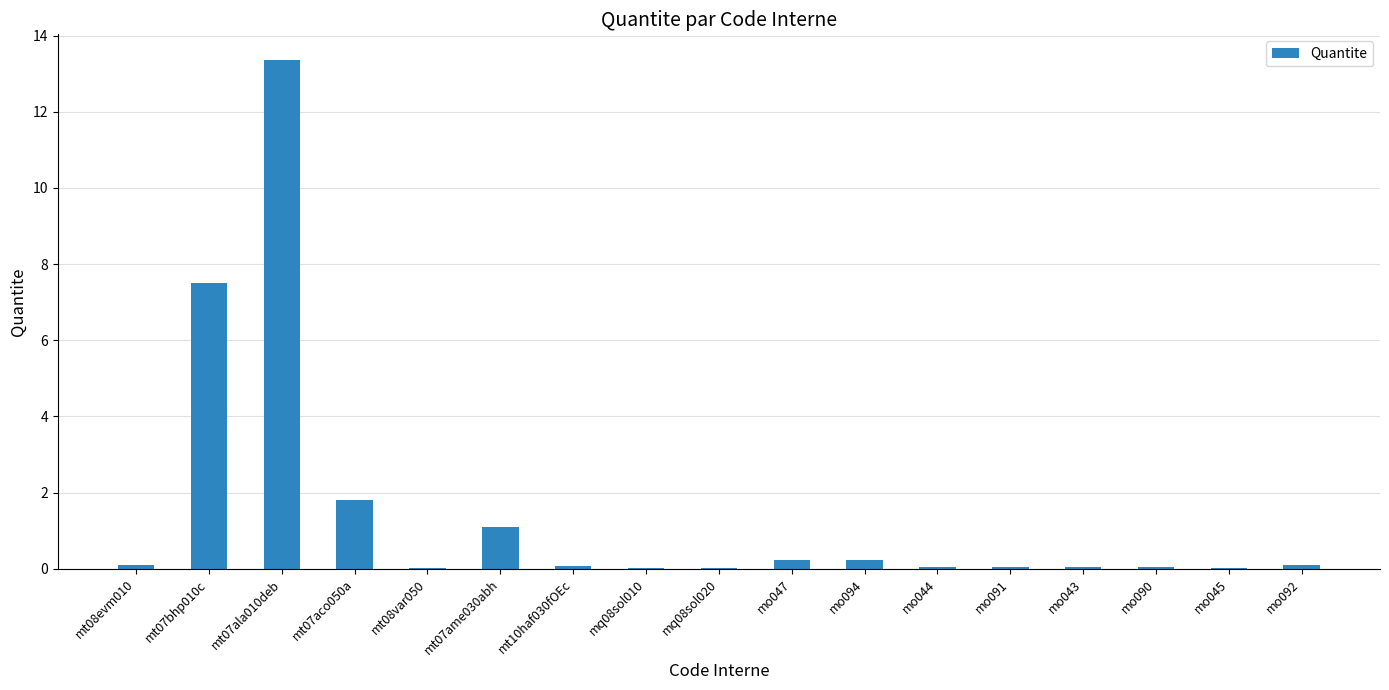

Which category has the highest value across all series?

mt07ala010deb